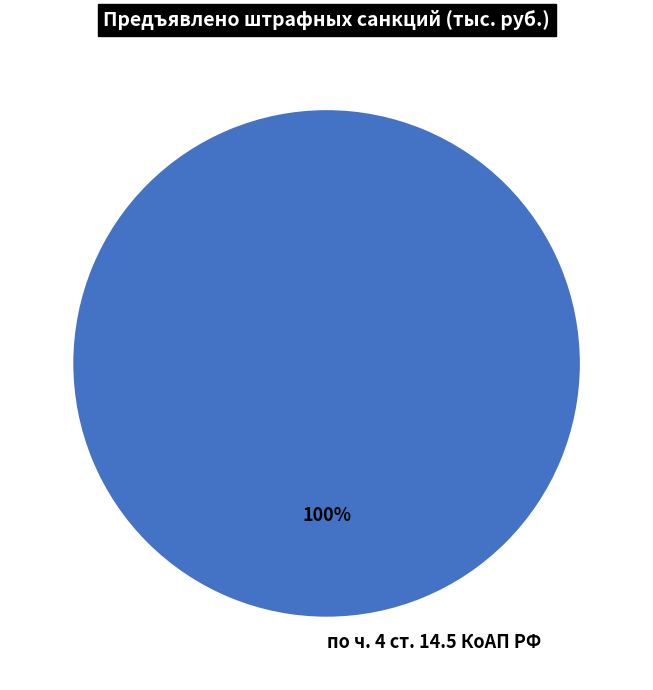

True or false: по ч. 4 ст. 14.5 КоАП РФ accounts for 100% of the total.

True